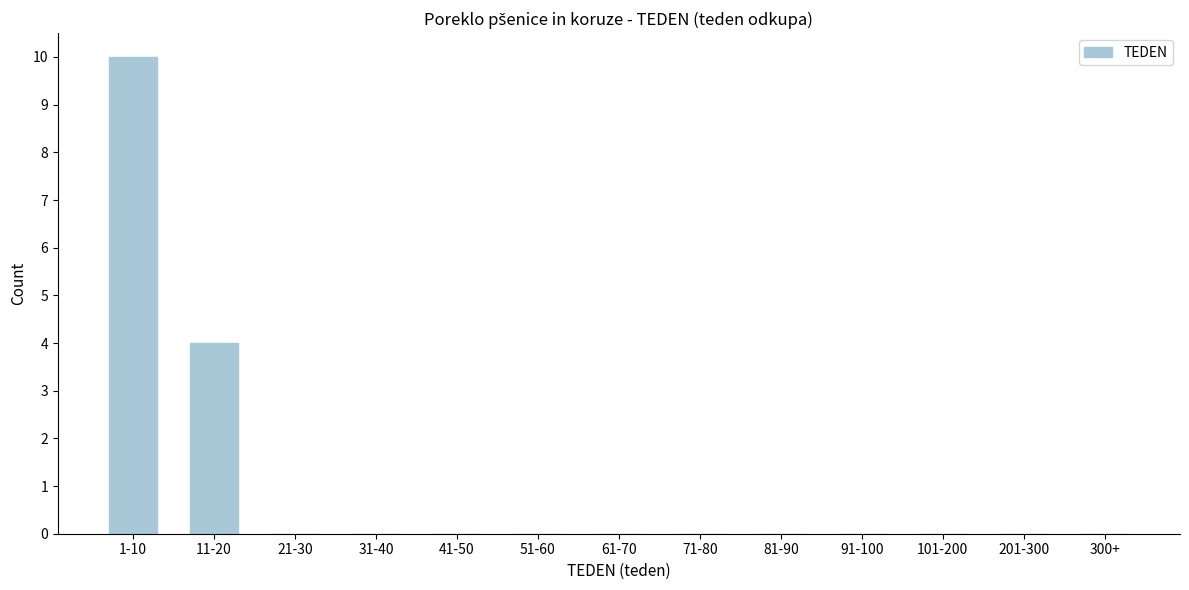

Reading left to right, extract all data points from this chart.

1-10=10	11-20=4	21-30=0	31-40=0	41-50=0	51-60=0	61-70=0	71-80=0	81-90=0	91-100=0	101-200=0	201-300=0	300+=0